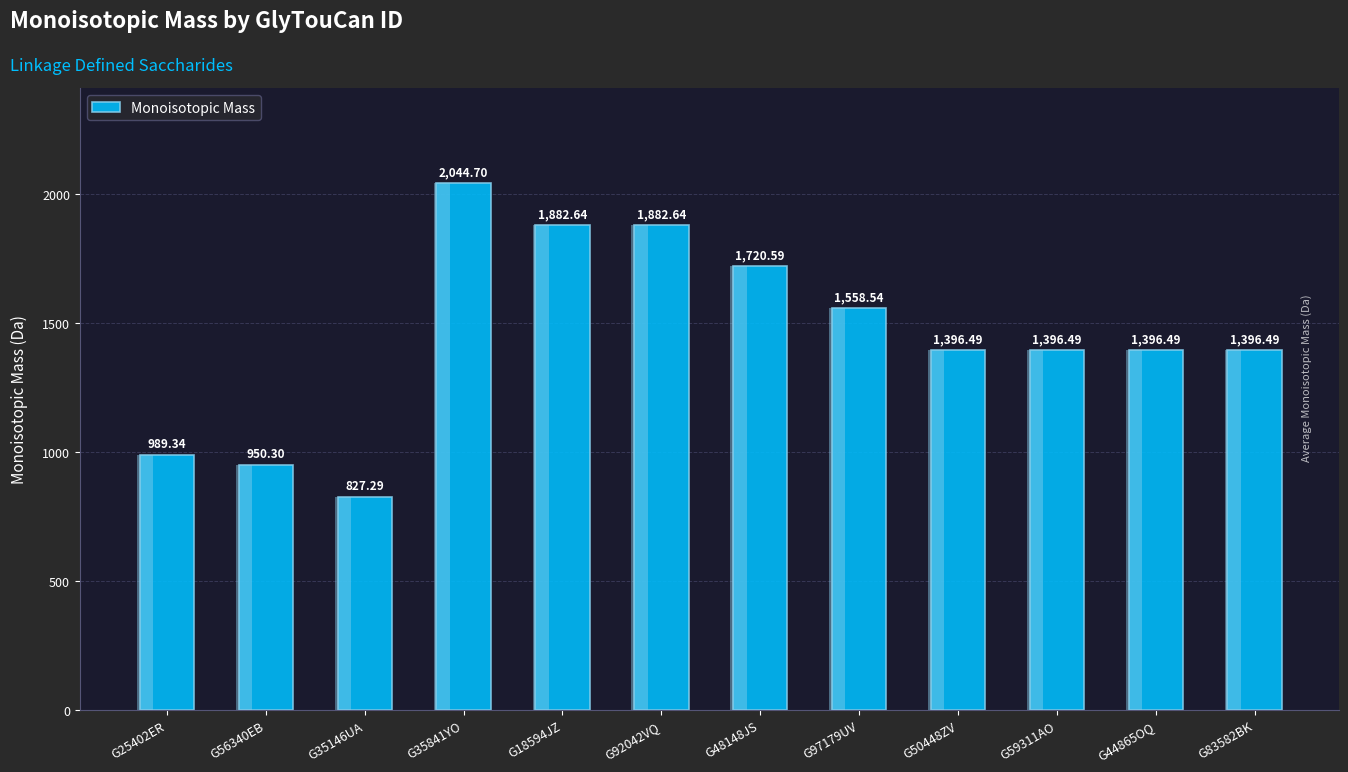

What position from the left is G35841YO?

4